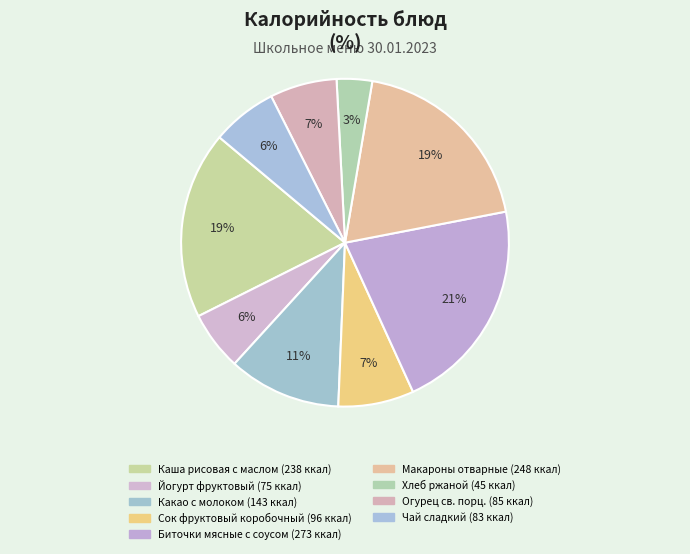

Does any single category account for the majority?

No